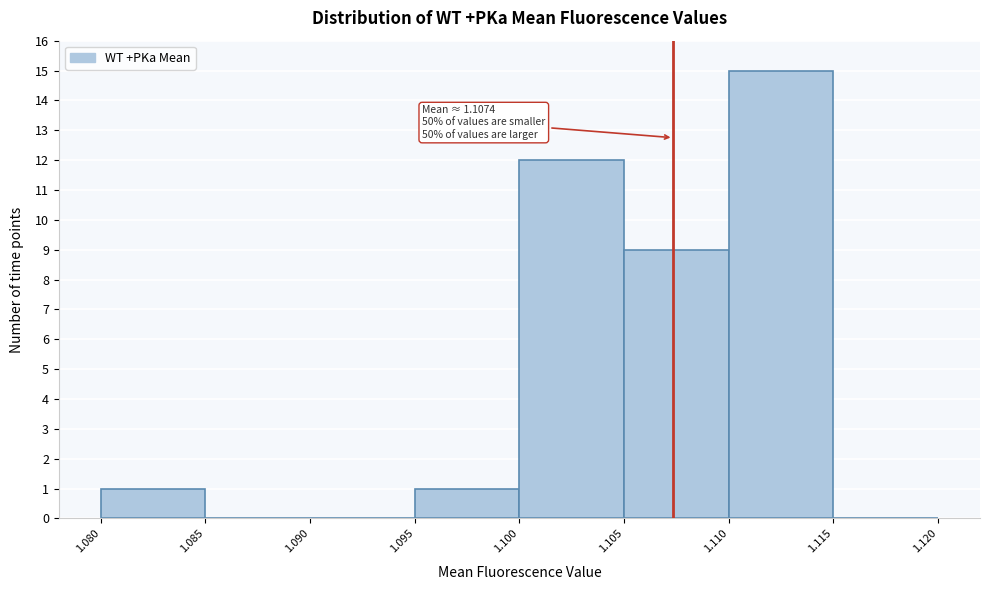

Which range on the x-axis has the tallest bar?

1.110 to 1.115